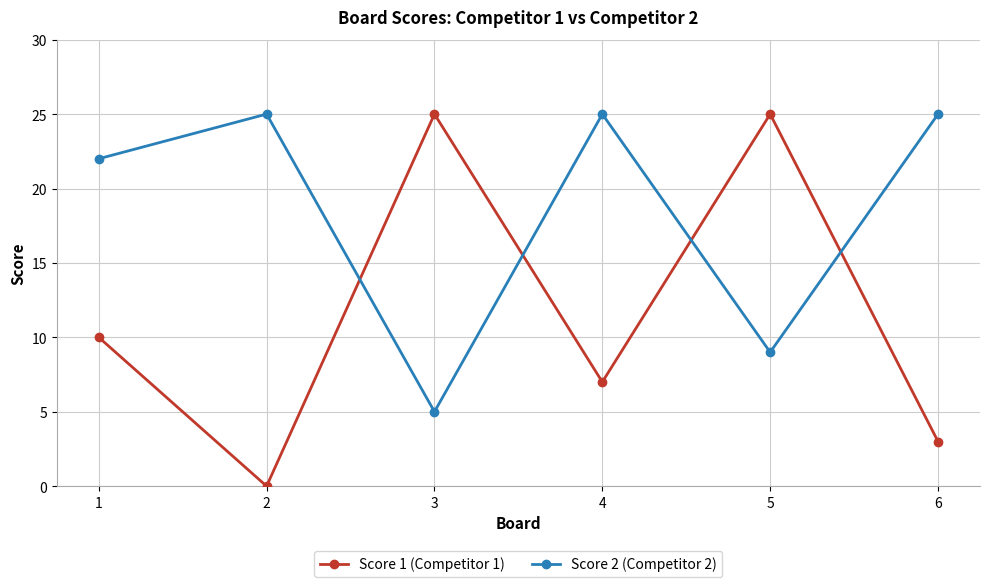

Reading left to right, transcribe all the data shown in this chart.

Score 1 (Competitor 1): 10	0	25	7	25	3
Score 2 (Competitor 2): 22	25	5	25	9	25